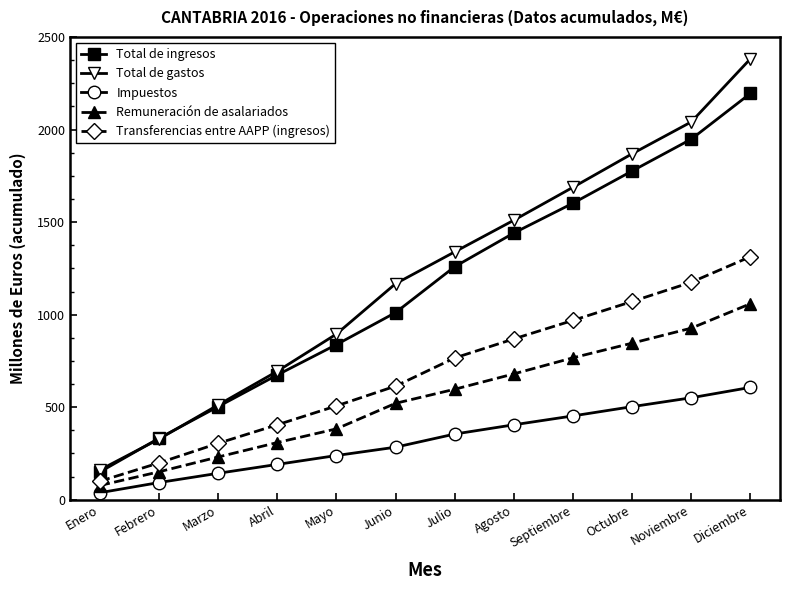

True or false: Remuneración de asalariados and Transferencias entre AAPP (ingresos) intersect in this chart.

False